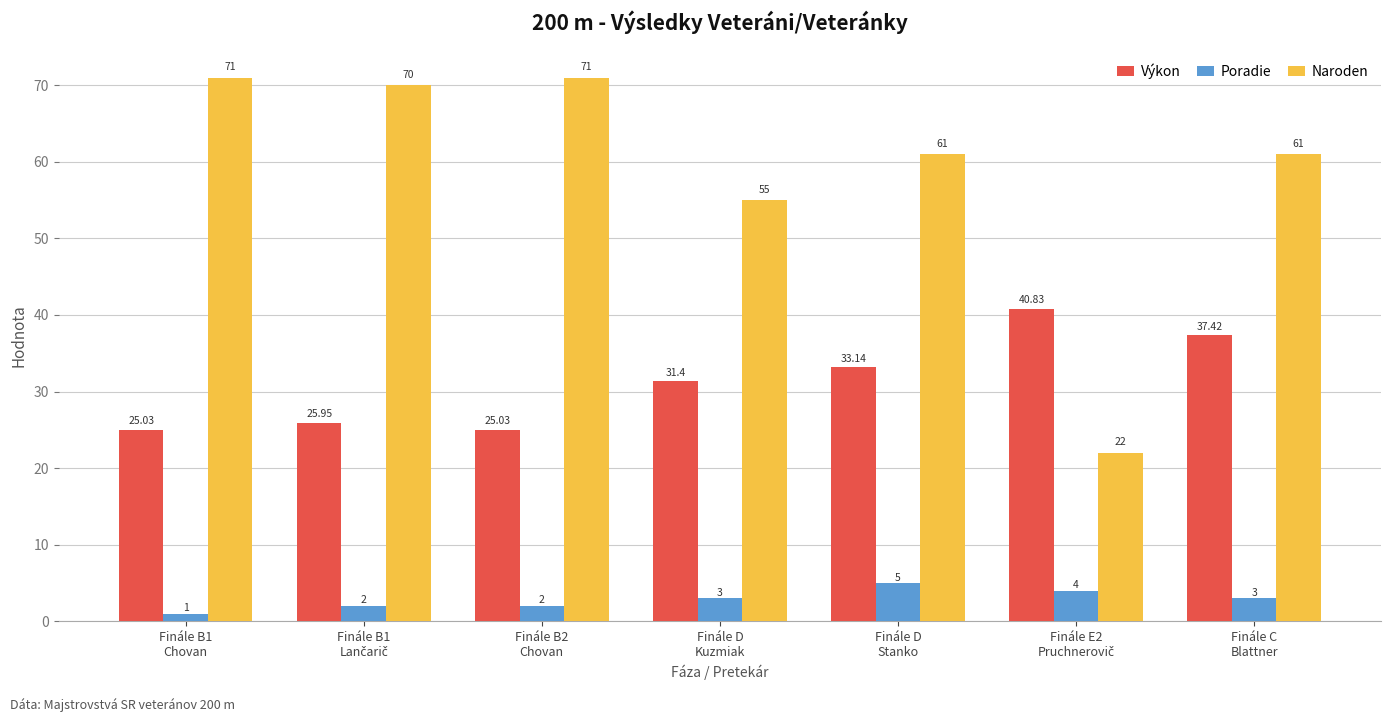

What is the average value of the Výkon series?

31.3